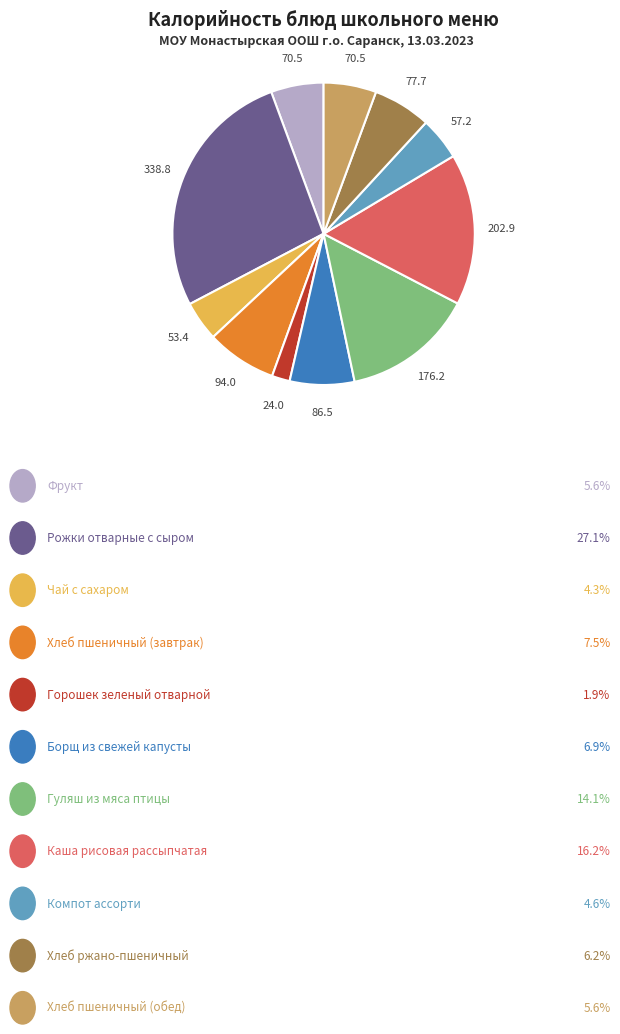

Is there any slice that represents more than half of the pie?

No